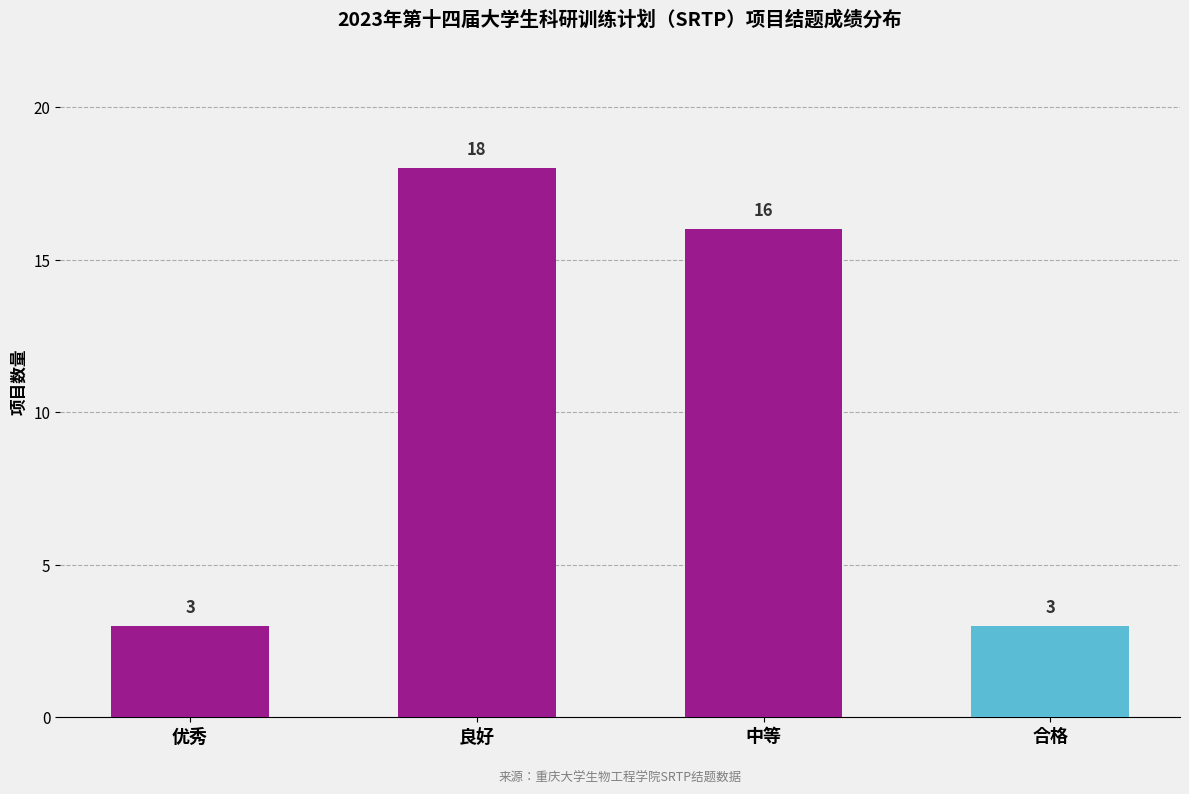

What is the value of the 2nd bar from the left?

18